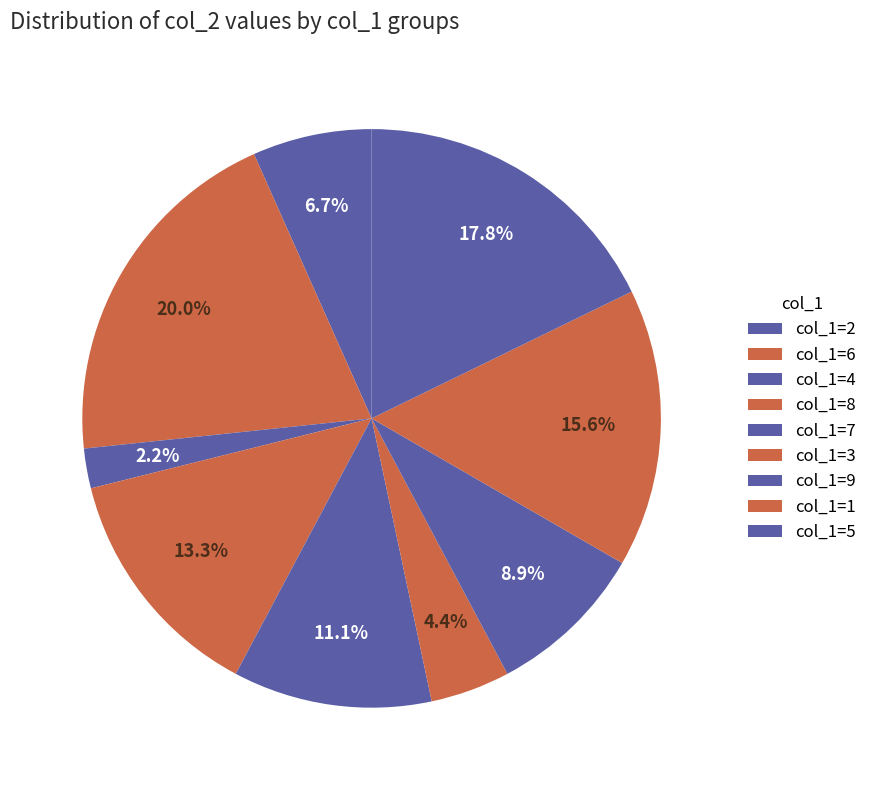

Is there any slice that represents more than half of the pie?

No